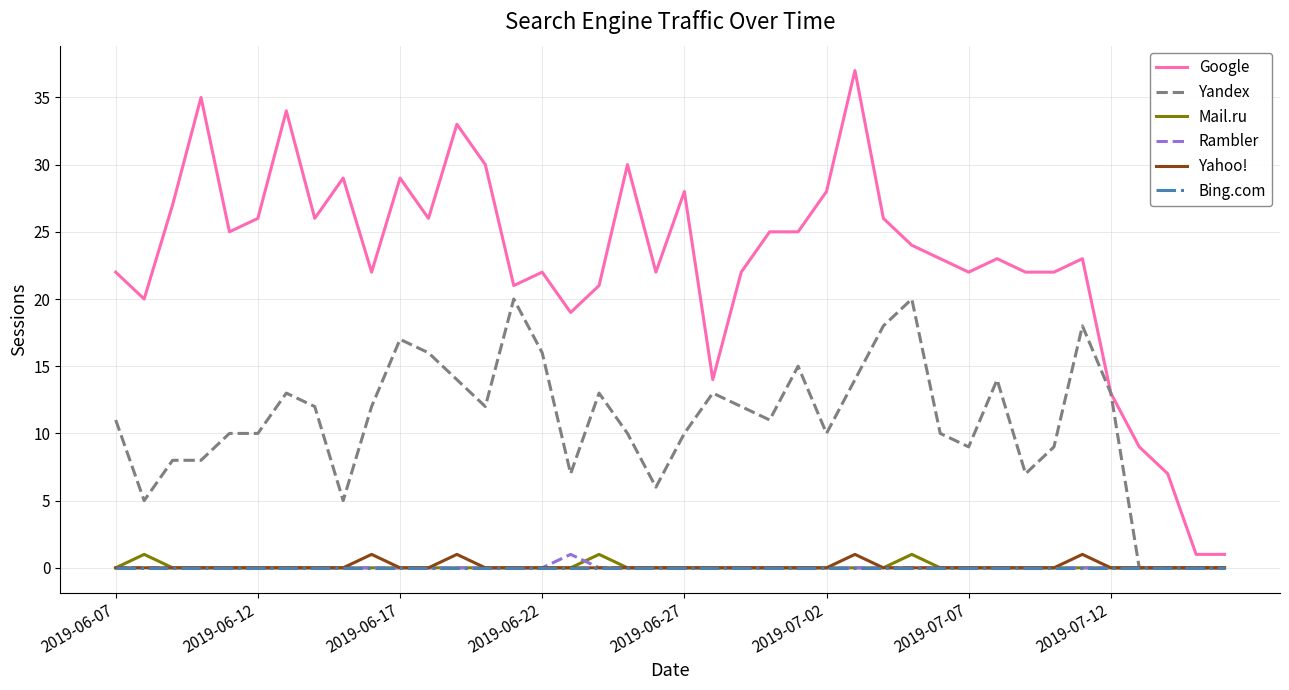

What is the sum of all Yandex values?

428